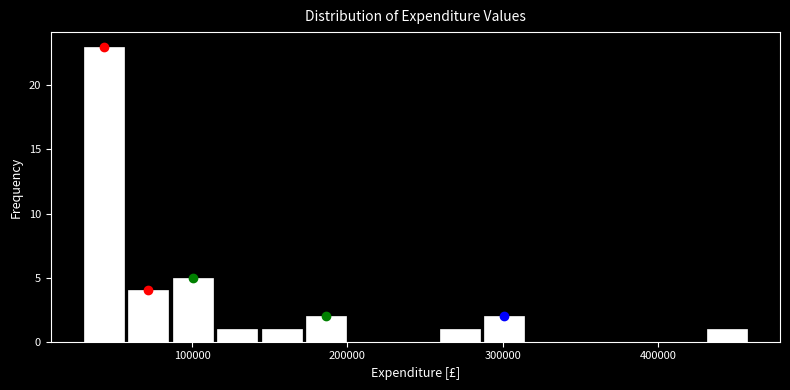

Read against the x-axis, roughly where is the centre of the tallest bar?

40000